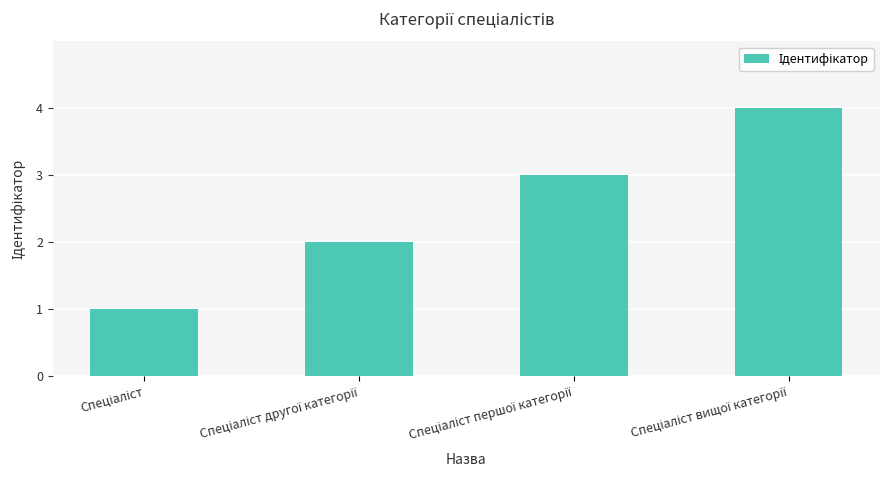

What is the difference between the maximum and minimum values?

3